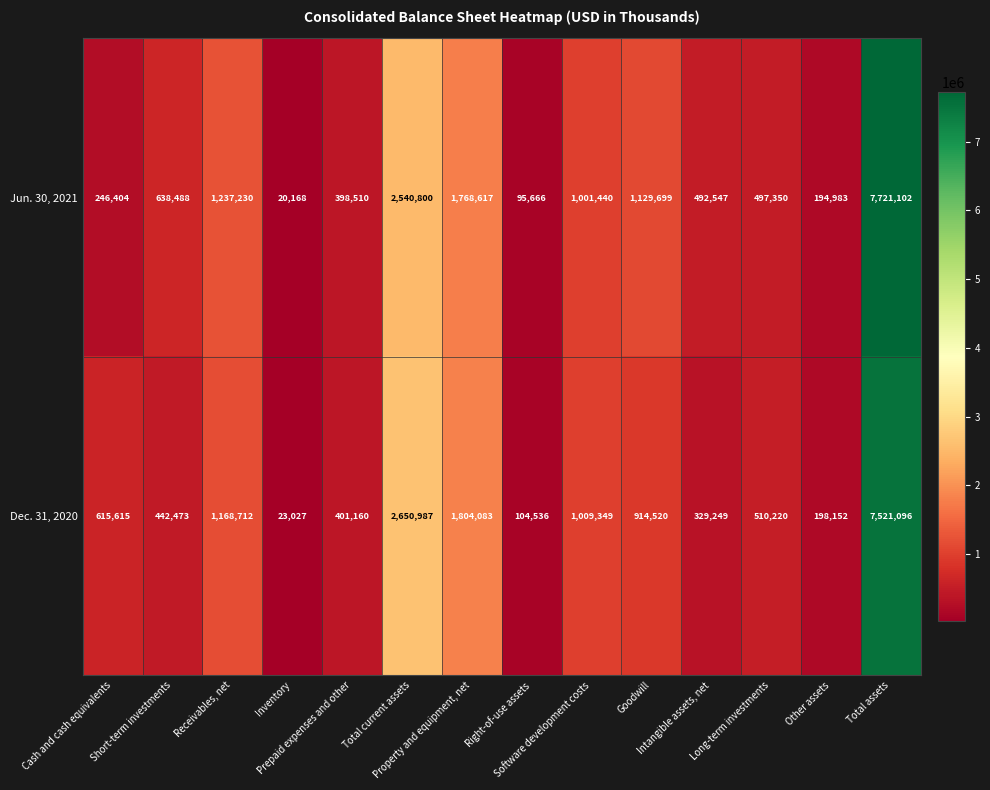

Which label corresponds to the largest value in the chart?

Total assets